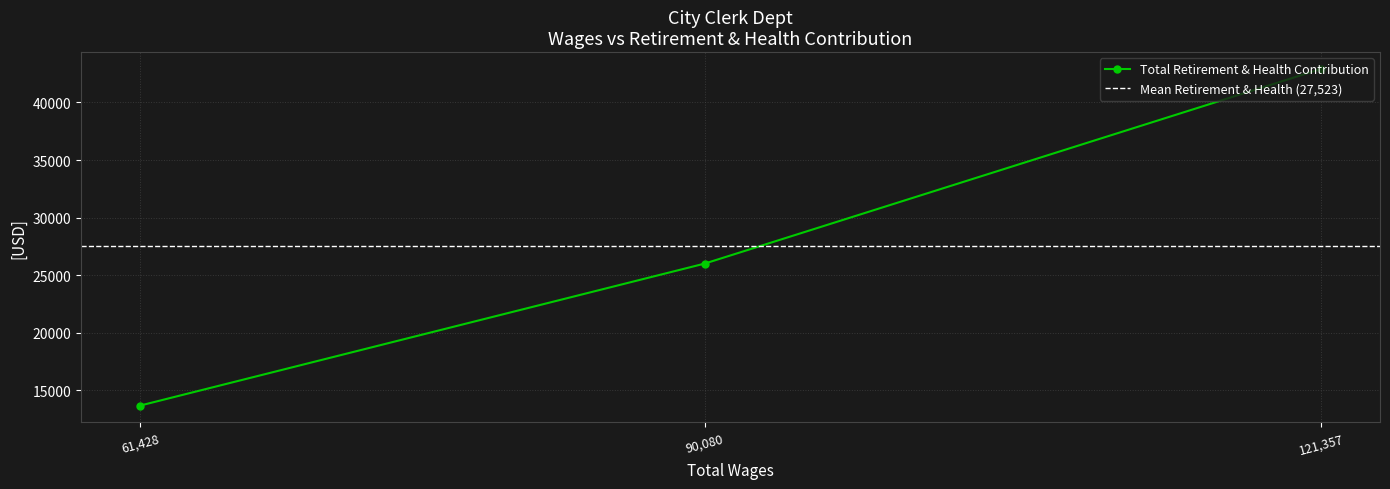

Is it true that the value at 121357.0 is 42913?

True